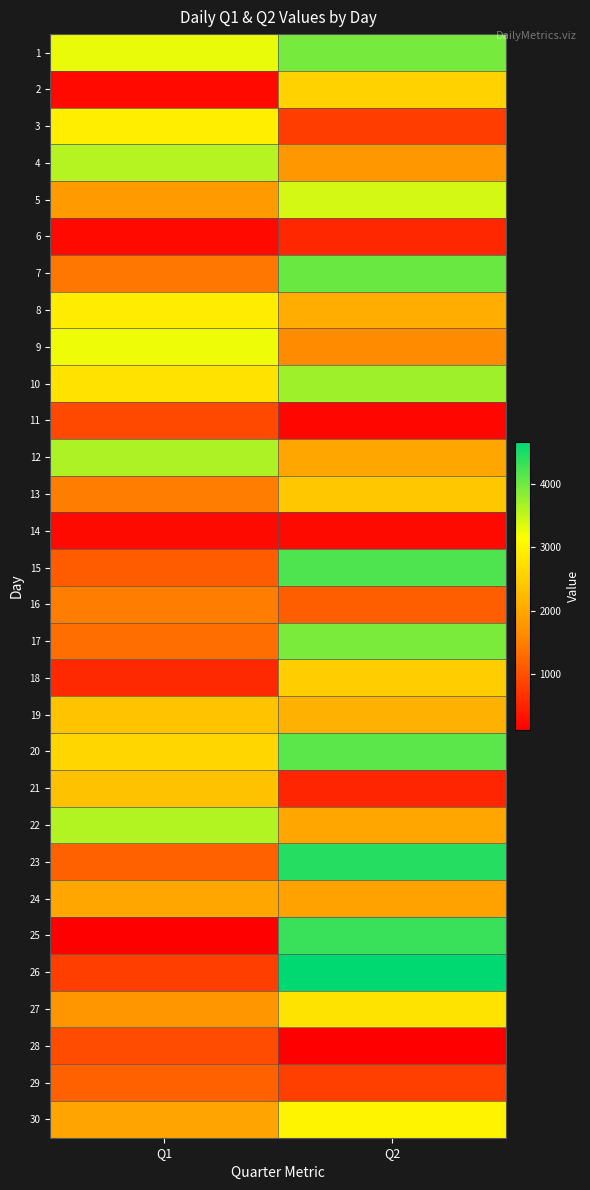

Count the number of data series in this chart.

30